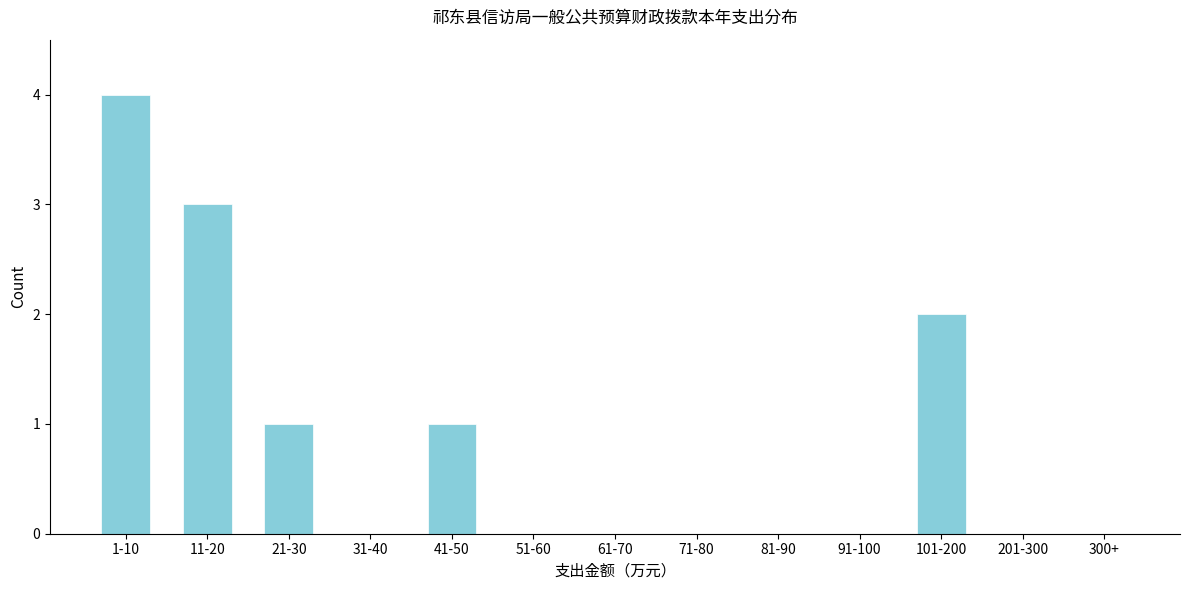

Is it true that the value at 201-300 is -2?

False